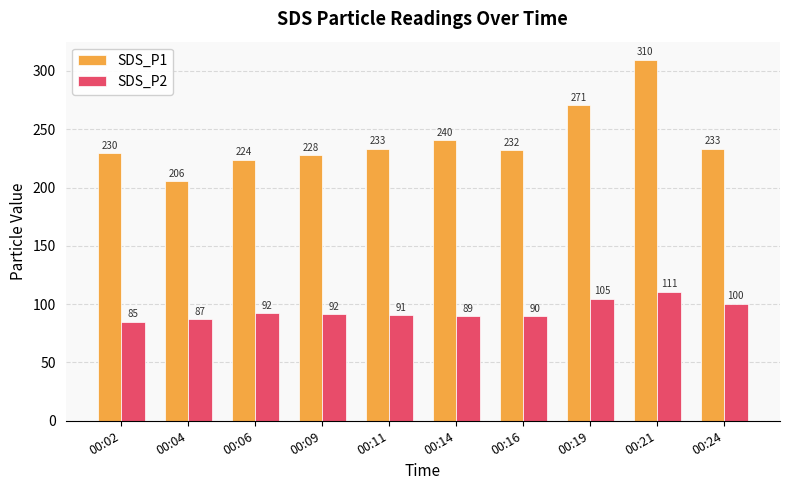

What are all the series names shown in the legend?

SDS_P1, SDS_P2